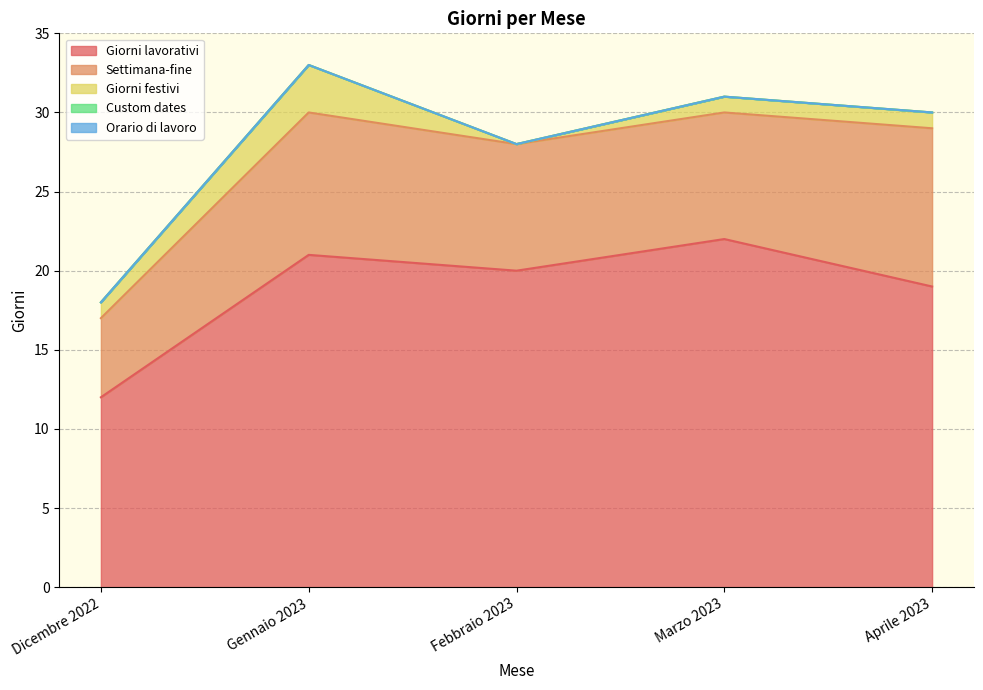

What position from the right is Dicembre 2022?

5